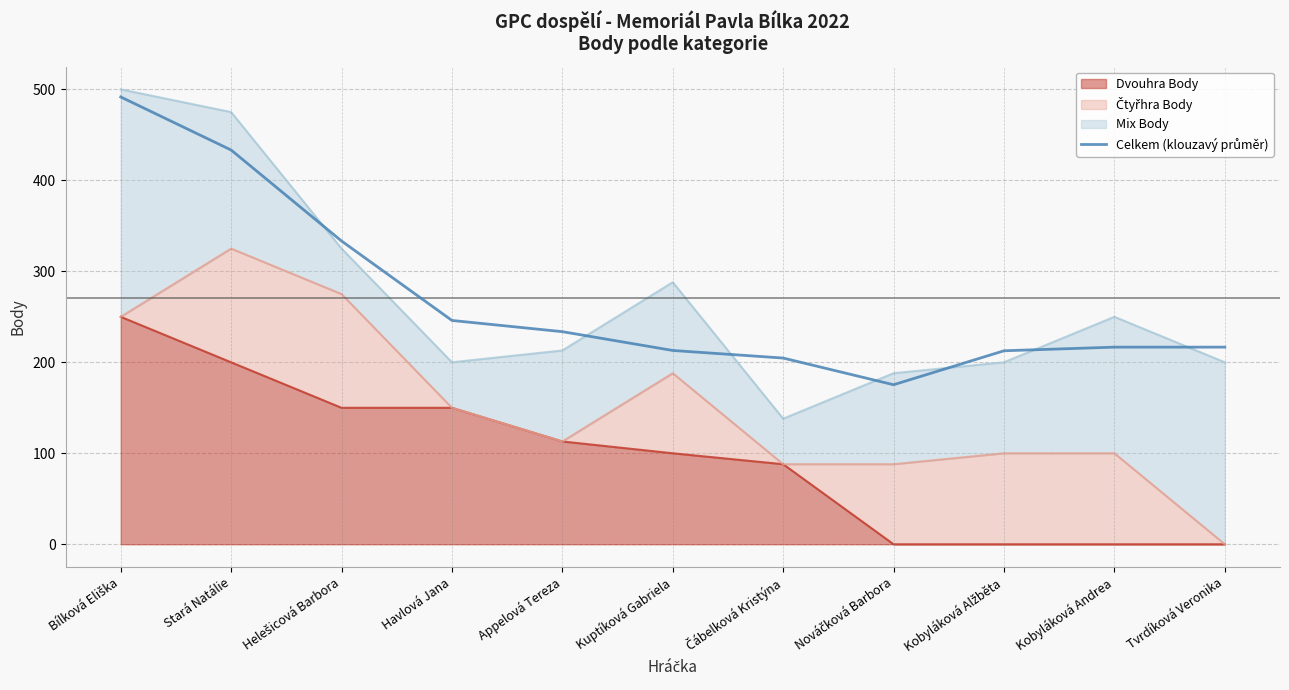

What position from the left is Havlová Jana?

4